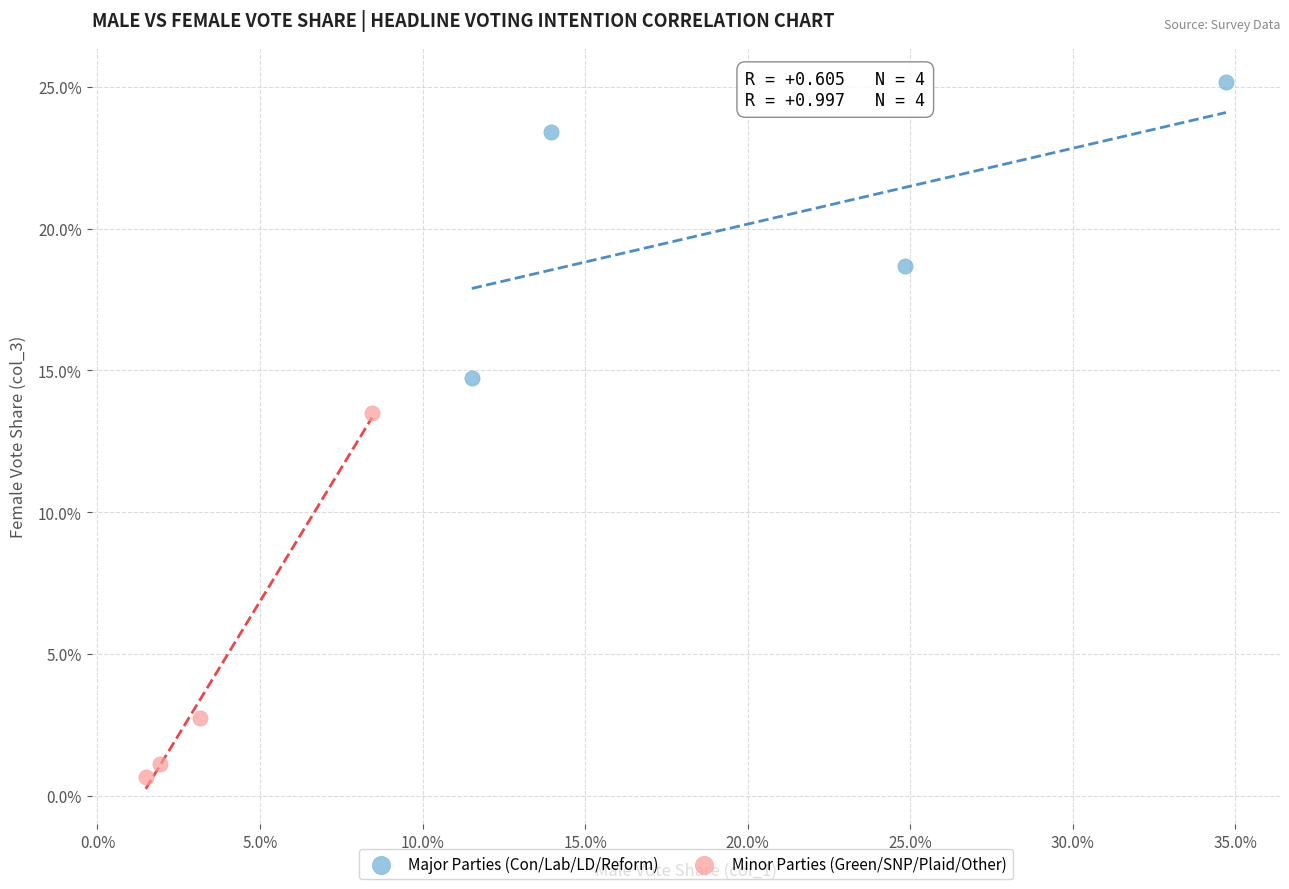

Which series contains the highest Y value?

Major Parties (Con/Lab/LD/Reform)